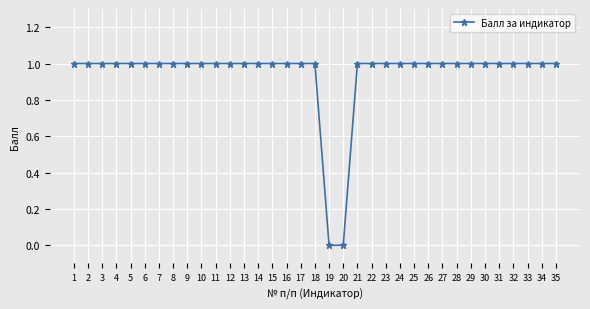

What is the ratio of the value at 33 to the value at 29?

1.0